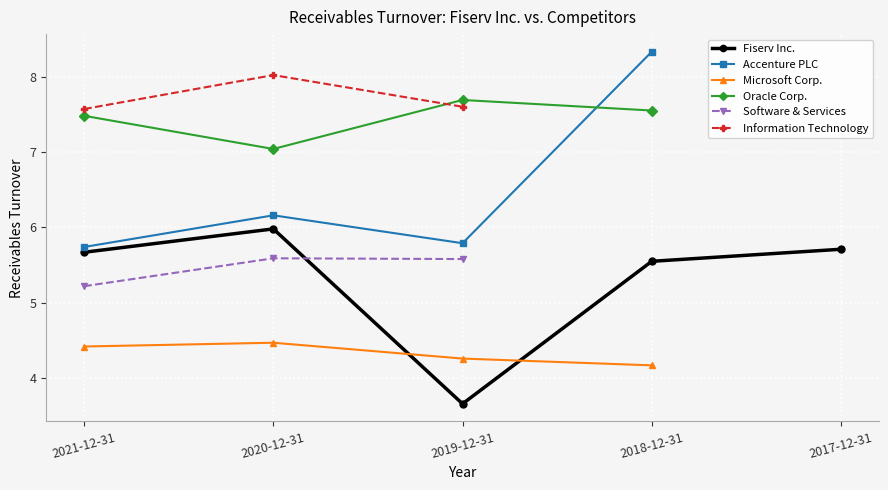

In Oracle Corp., how many points are higher than both neighbors (excluding endpoints)?

1